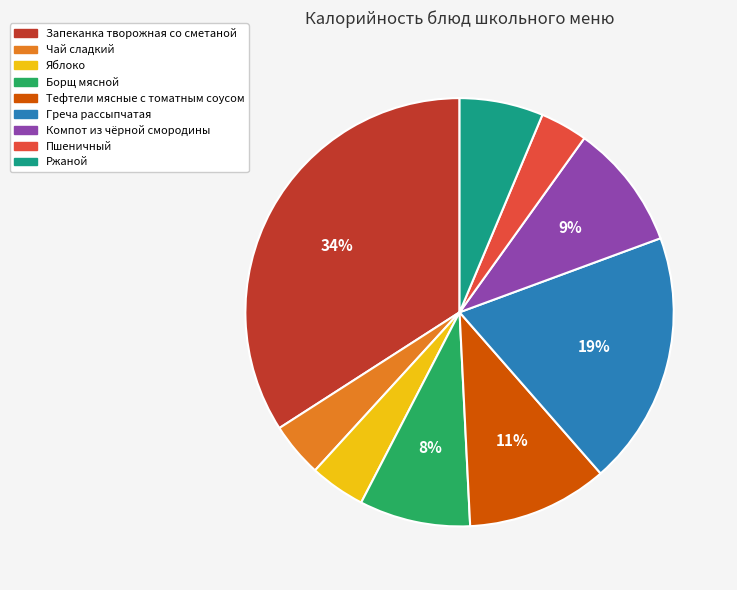

What percentage is the Греча рассыпчатая slice, to the nearest percent?

19%